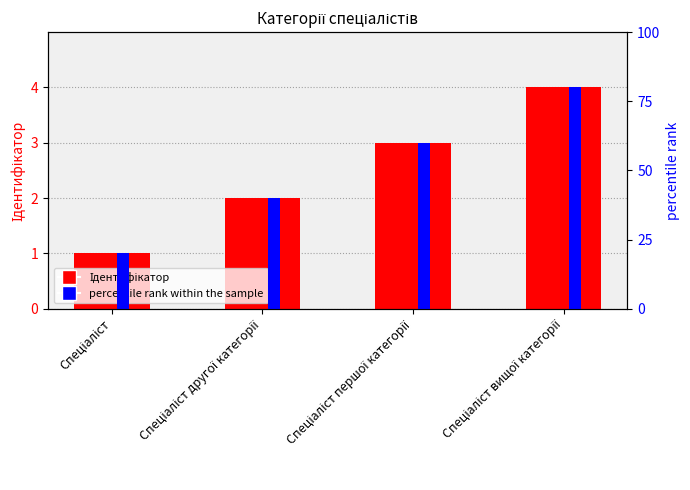

What is the value of the Ідентифікатор bar at the 2nd from the left?

2